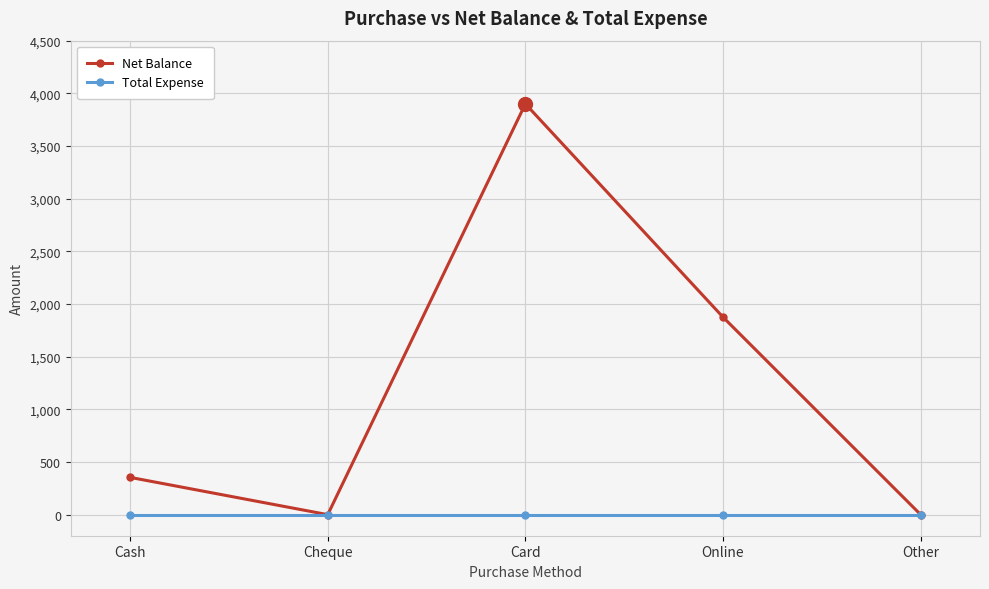

Where is Net Balance nearest to the value 1950?

Online